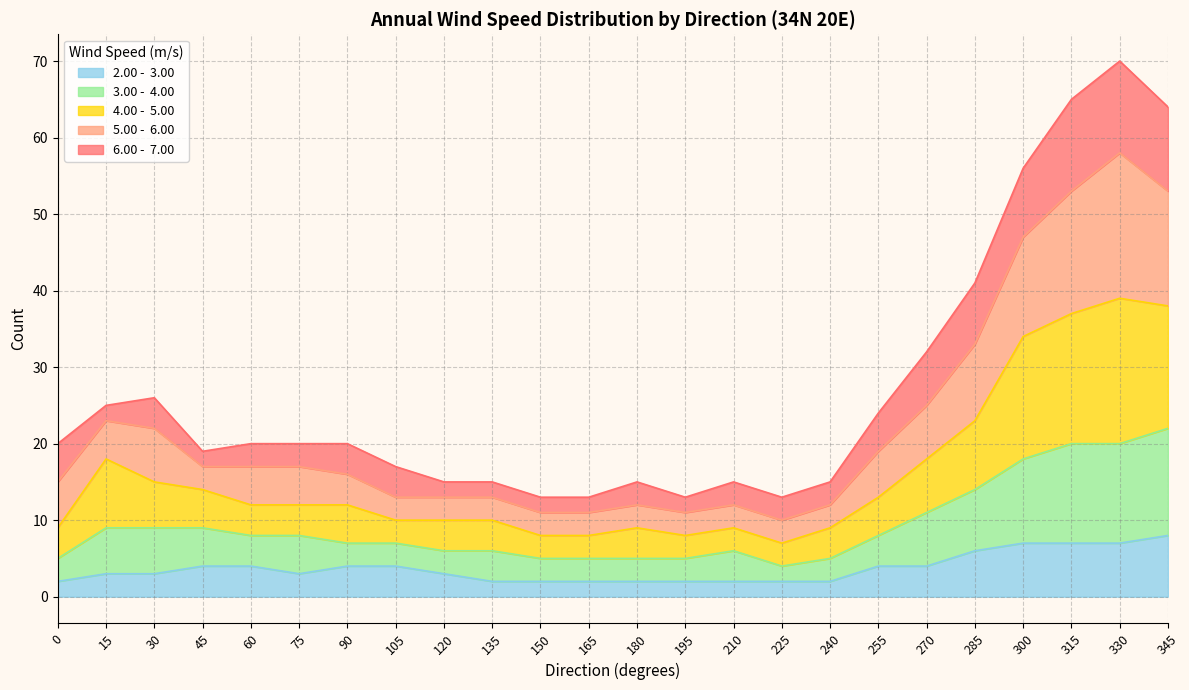

Which series ends up on top after the final intersection of 4.00 -  5.00 and 2.00 -  3.00?

4.00 -  5.00